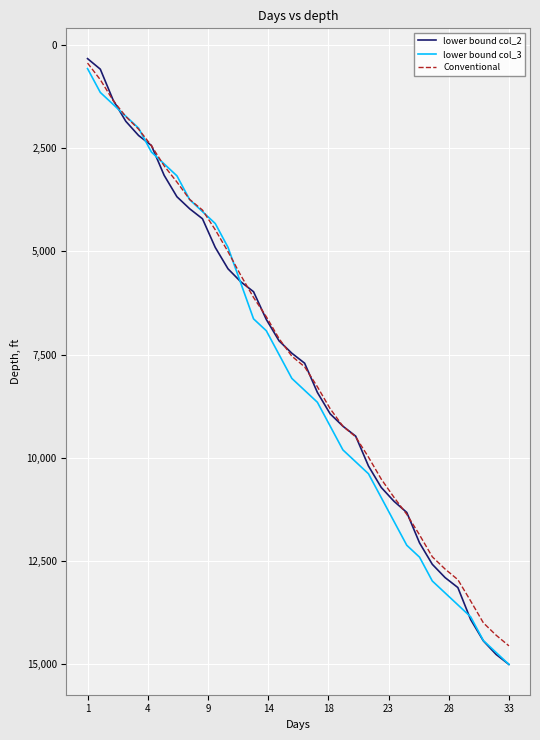

What is the minimum value shown in the chart?

335.8